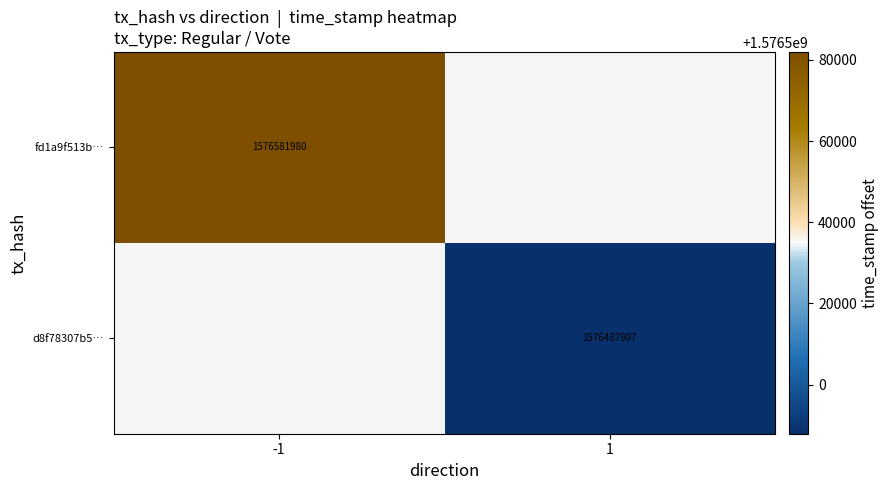

The value of d8f78307b5… at 1 is 1576487907. True or false?

True